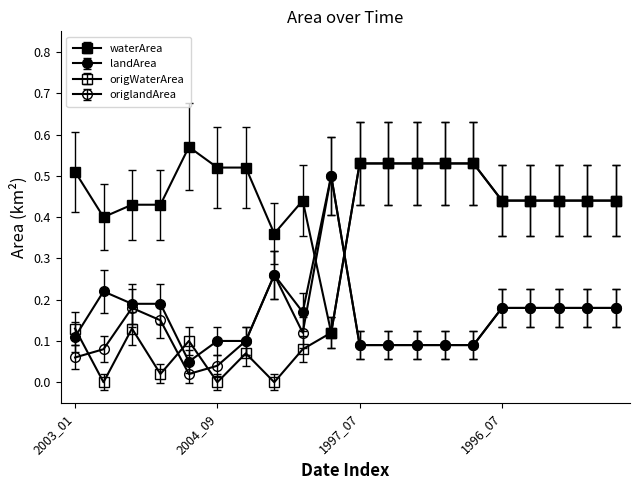

How many lines are shown in the chart?

4